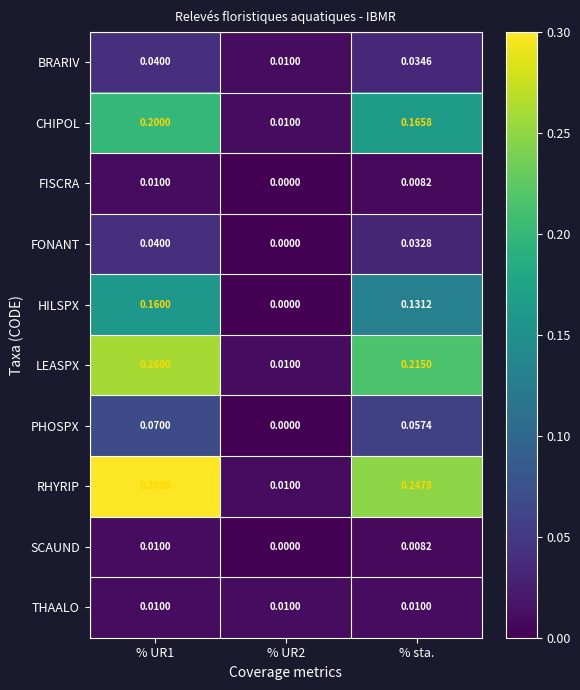

Which series has the largest total across all categories?

RHYRIP